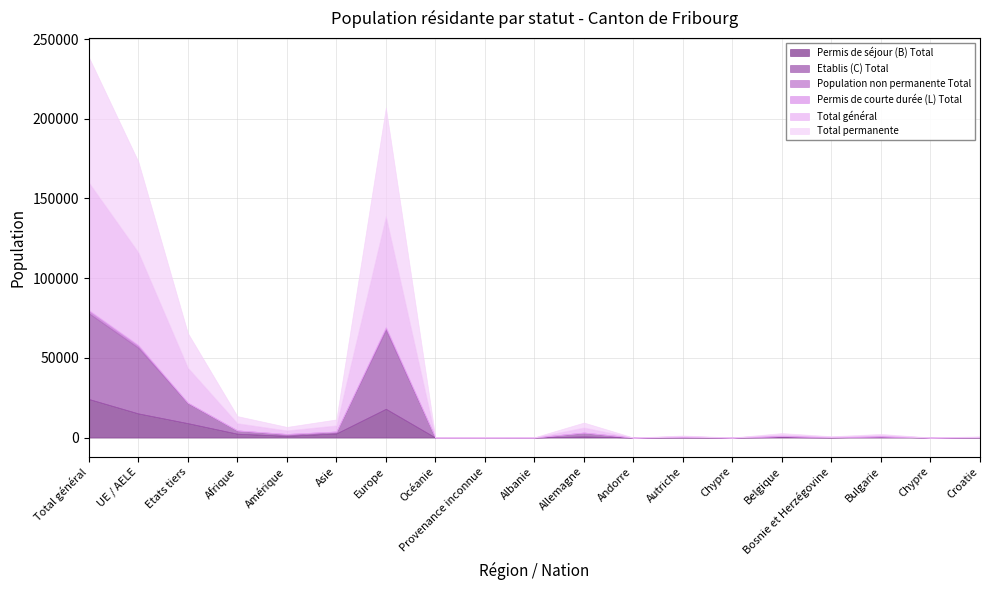

Rank the series at Chypre from lowest to highest value.

Population non permanente Total, Permis de courte durée (L) Total, Permis de séjour (B) Total, Etablis (C) Total, Total permanente, Total général